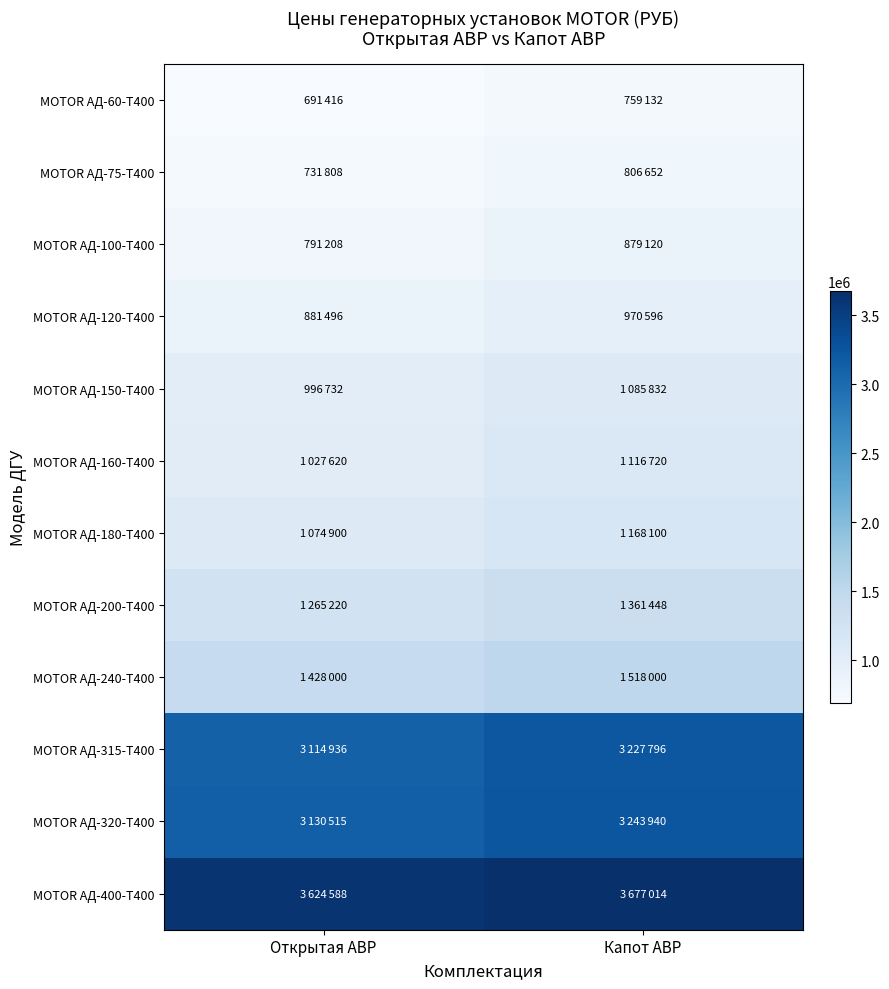

What is the total value across all series at Капот АВР?

19814350